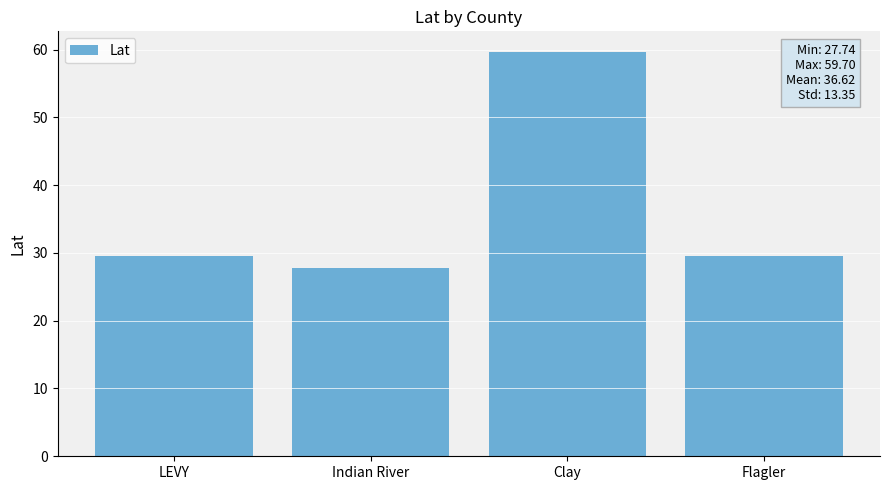

Are the bars grouped side by side (vs. stacked)?

No